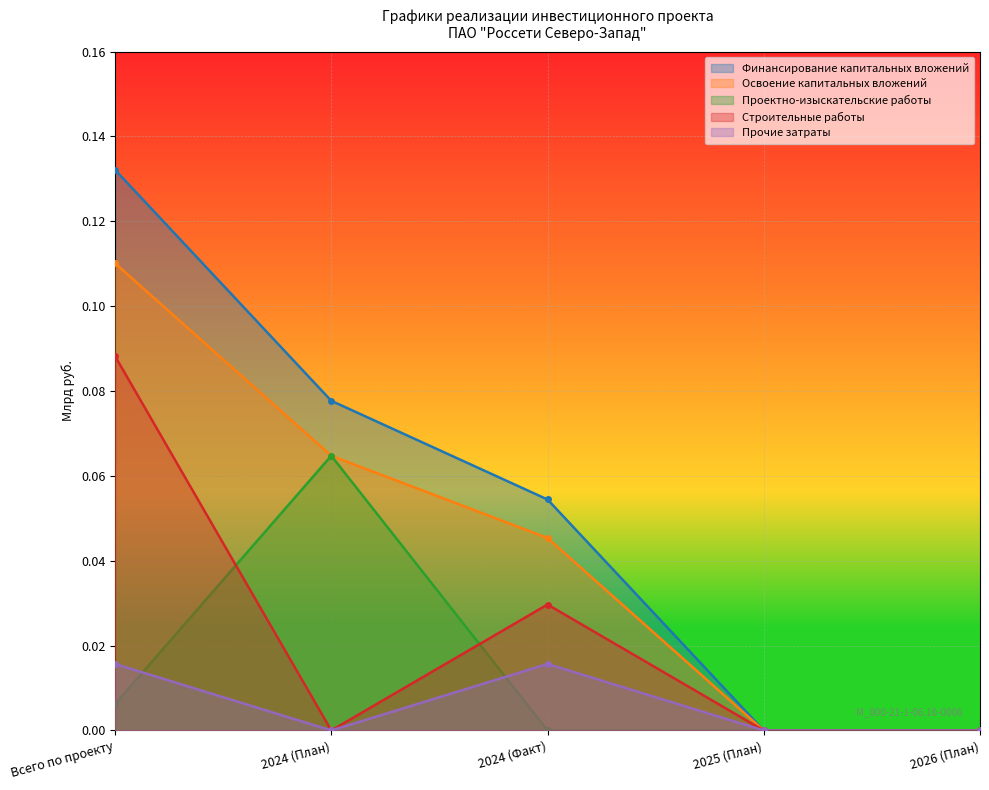

True or false: Финансирование капитальных вложений has a value of -0.1 at 2026 (План).

False